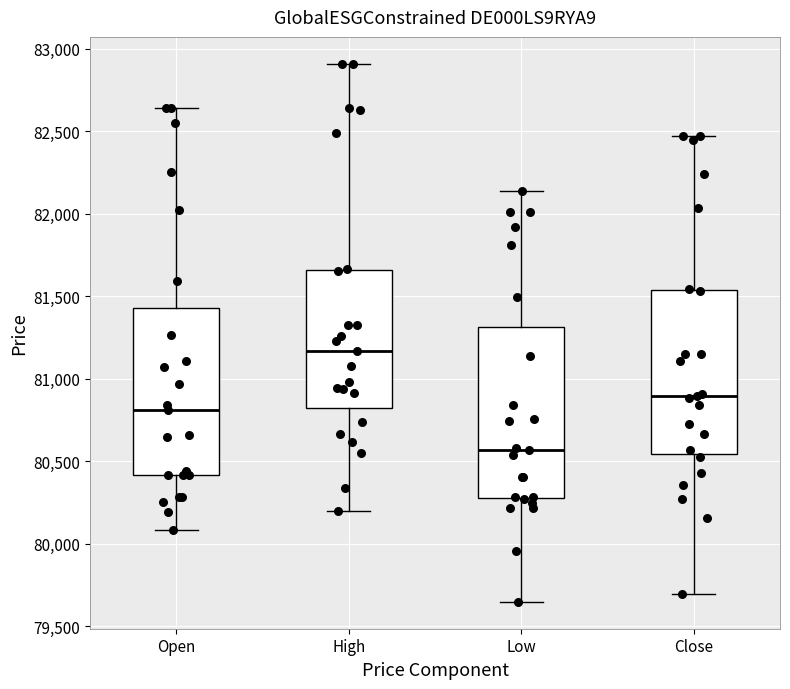

Reading left to right, transcribe this box plot: for each box, give where its median line is, the range the box spans, and where its two whiskers end, as read against the y-axis. The values are not printed on the chart, so give them approximately, as read against the axis.

Open: median 80800, box 80400 to 81450, whiskers 80100 to 82650
High: median 81150, box 80850 to 81650, whiskers 80200 to 82900
Low: median 80550, box 80300 to 81300, whiskers 79650 to 82150
Close: median 80900, box 80550 to 81550, whiskers 79700 to 82450